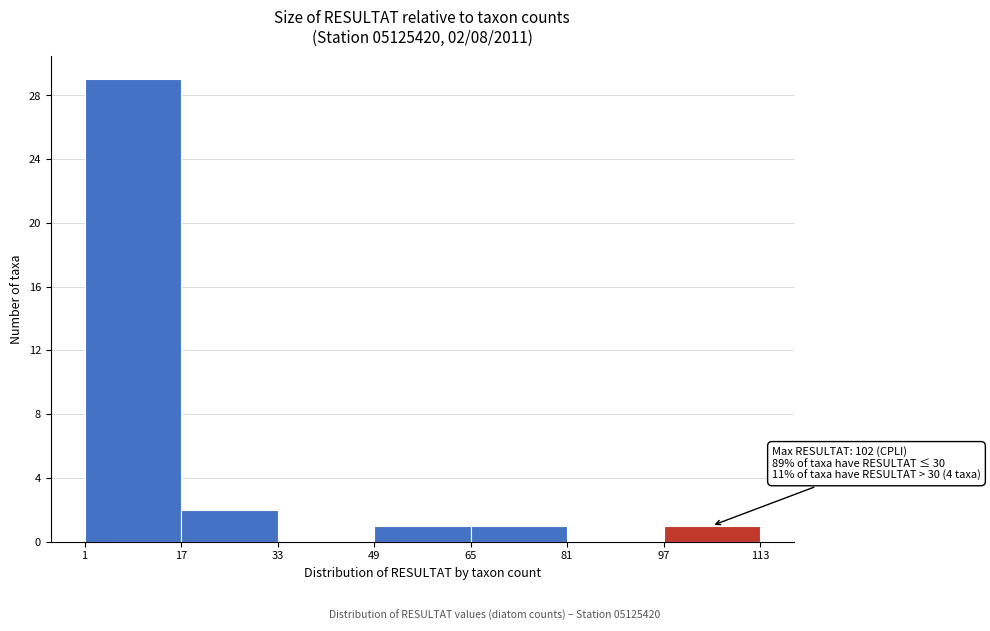

Which range on the x-axis has the tallest bar?

1 to 17